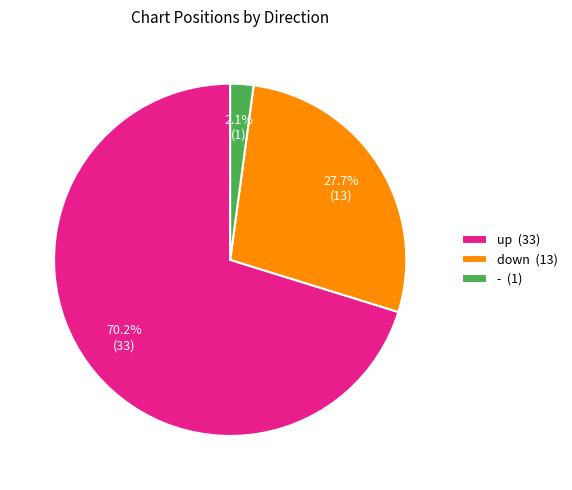

True or false: down accounts for 17% of the total.

False